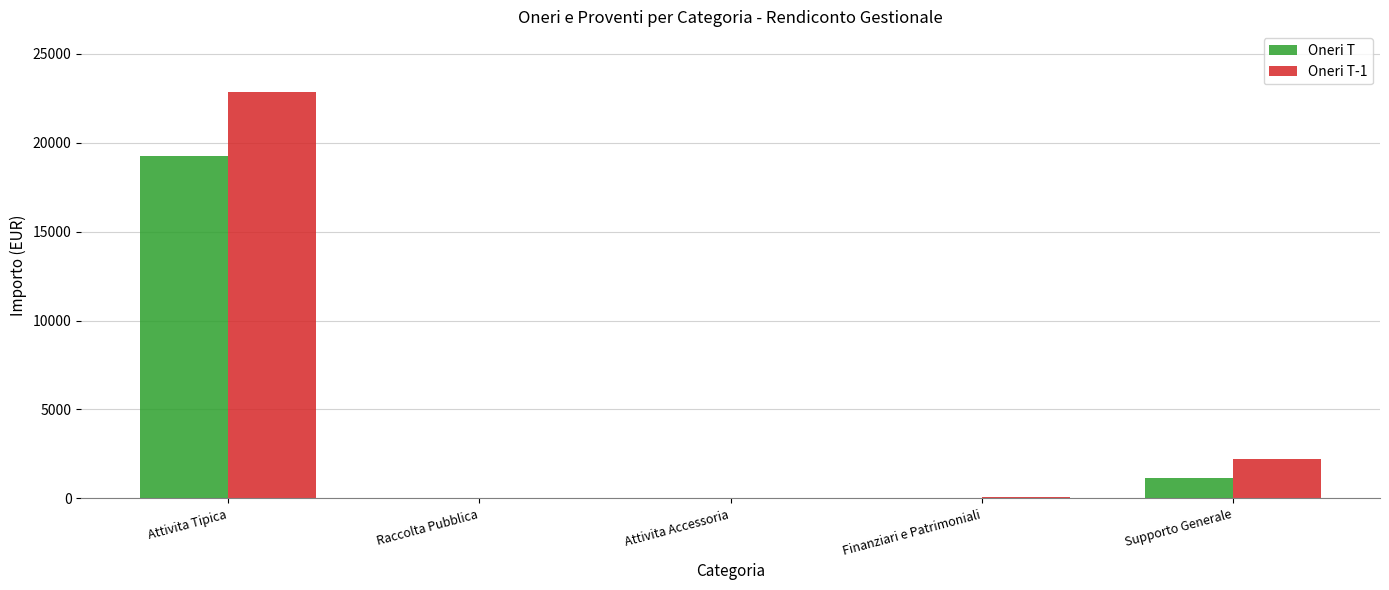

At which category is the sum across all series the highest?

Attivita Tipica